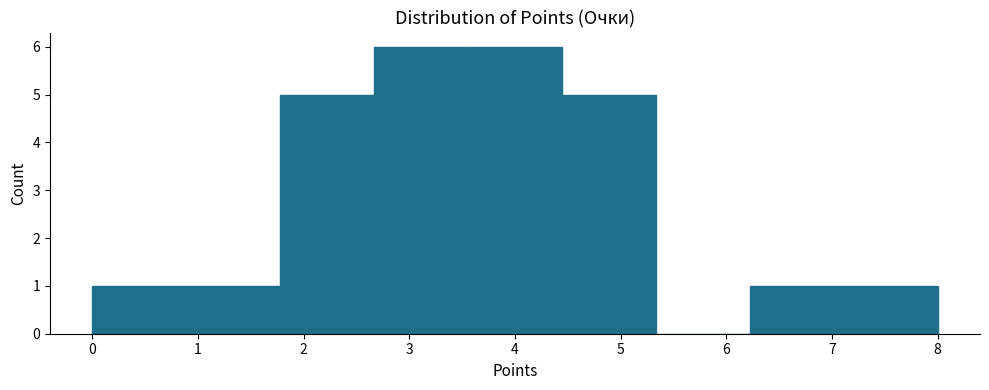

How tall is the bar that spans 0.0 to 0.9 on the x-axis? Neither the bar edges nor the heights are printed on the chart, so give them approximately, as read against the axes.

1